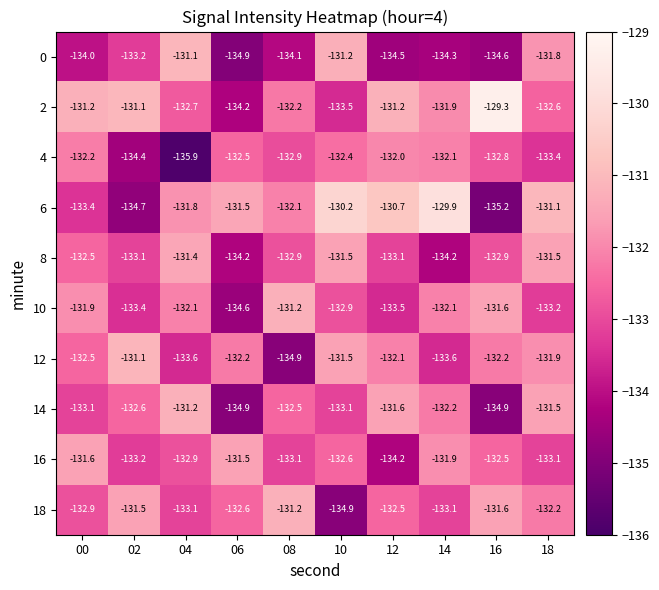

Rank the categories by 6 value from lowest to highest.

16, 02, 00, 08, 04, 06, 18, 12, 10, 14